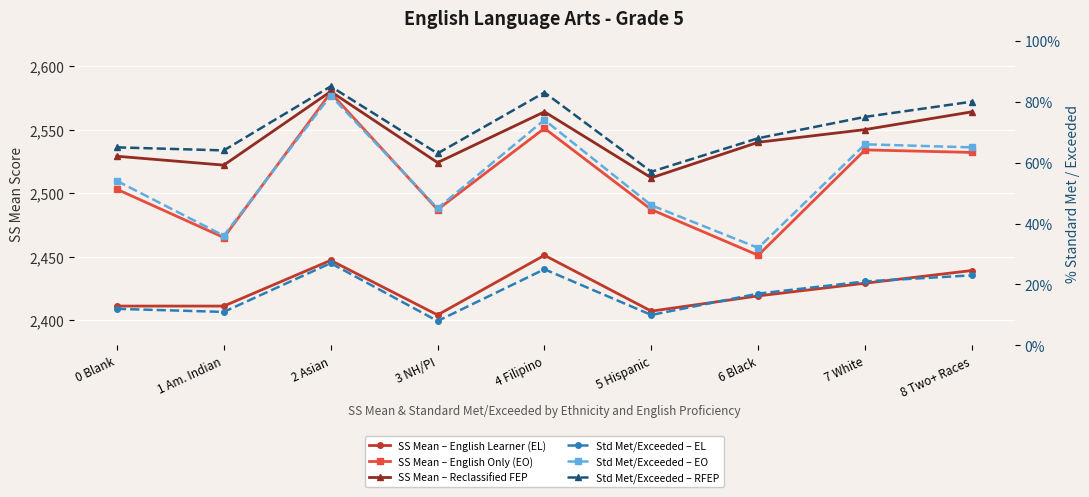

At which label does SS Mean – English Learner (EL) reach its minimum?

3 NH/PI